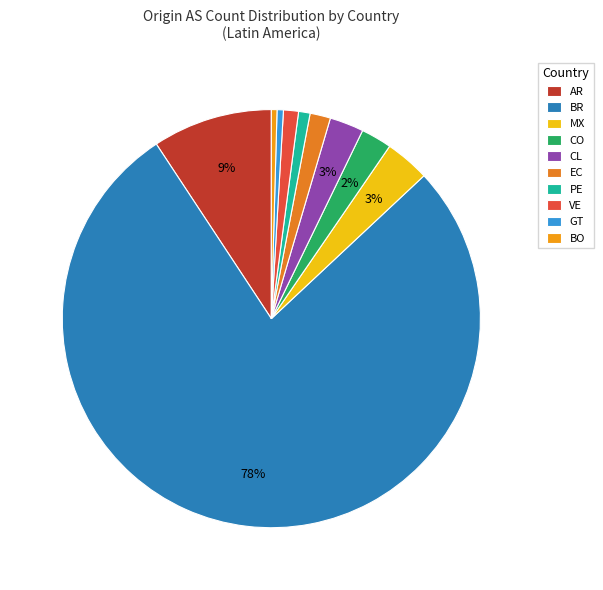

What is the total percentage of GT and BR?

78.2%